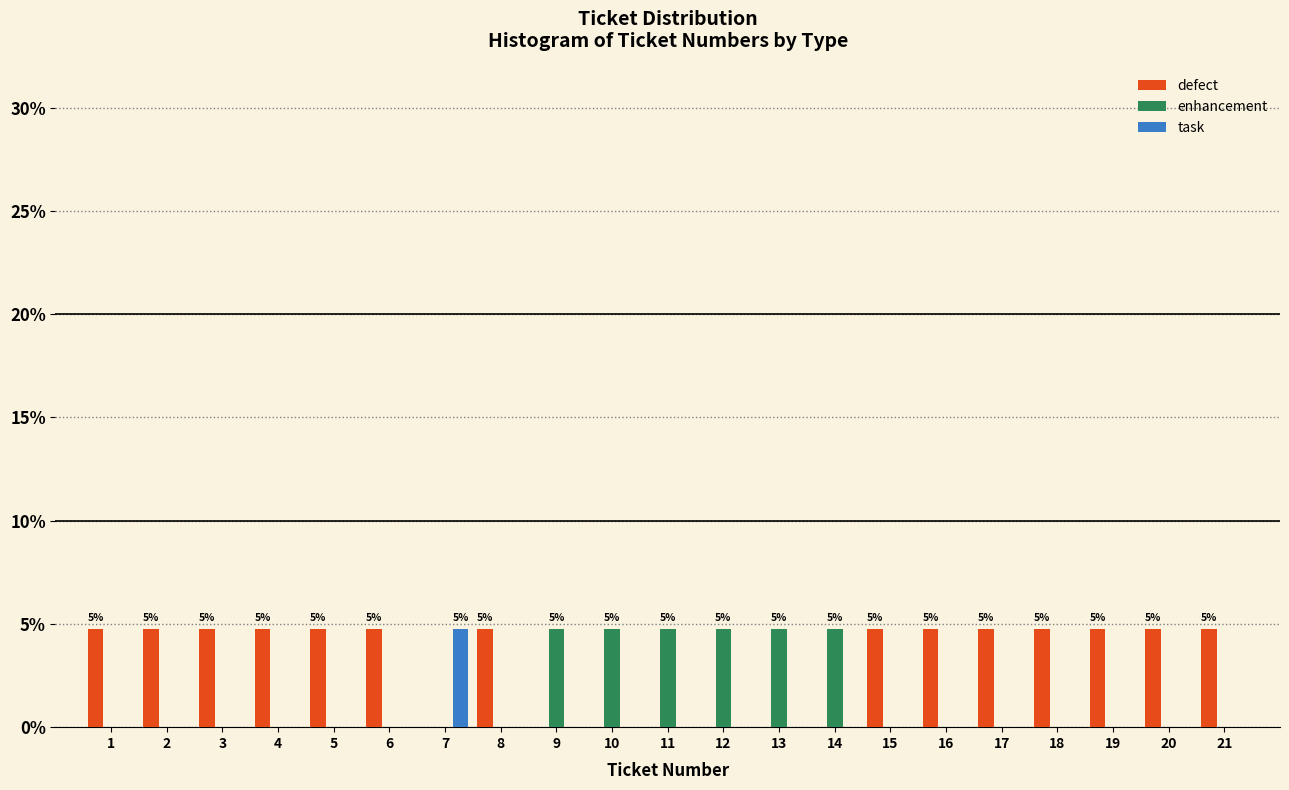

What is the total value across all series at 21?

4.8